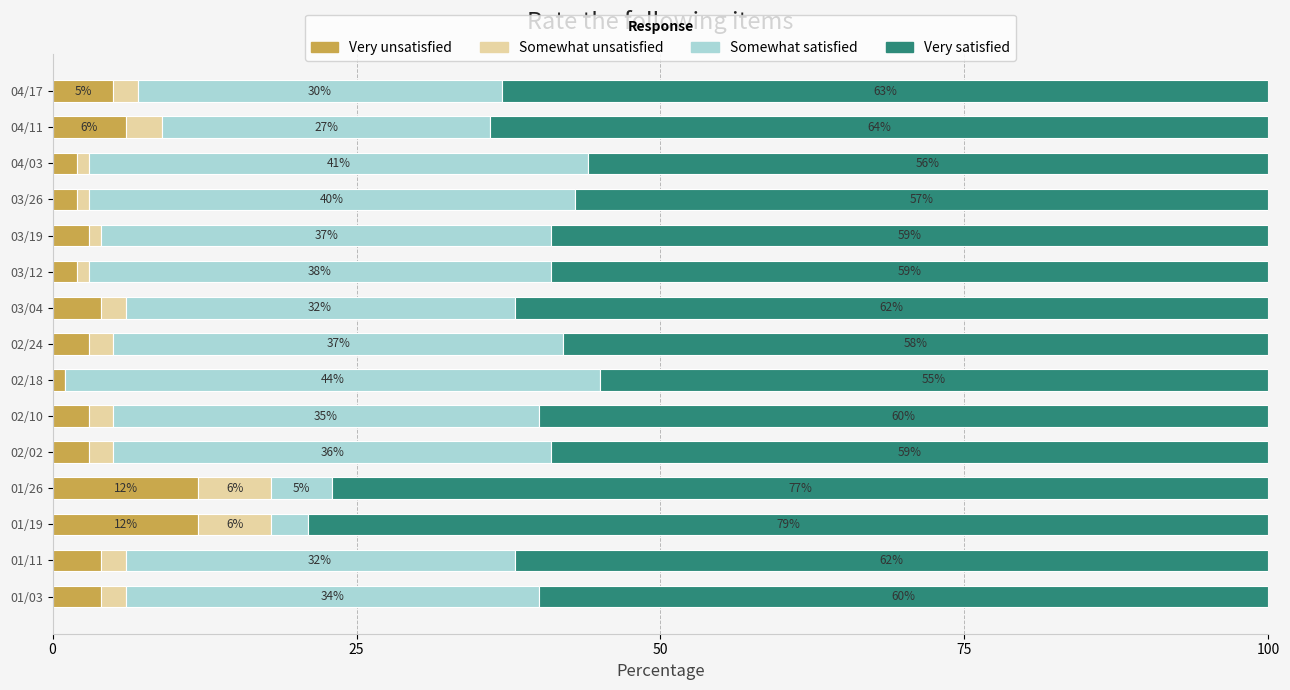

What is the total value across all series at 03/04?

100